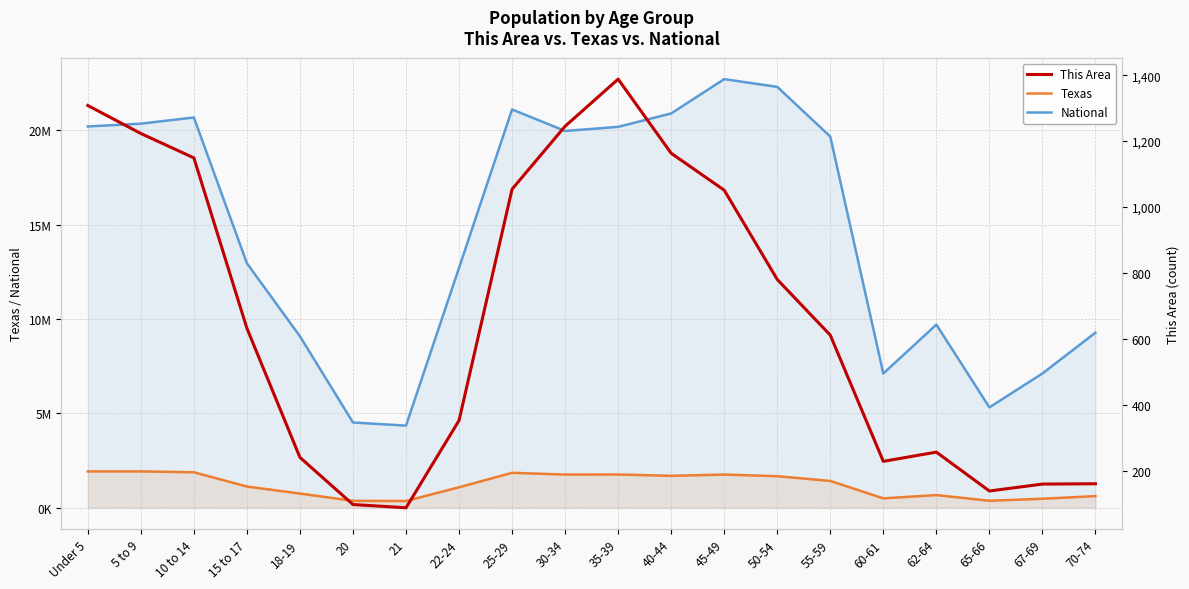

Which label corresponds to the largest value in the chart?

45-49